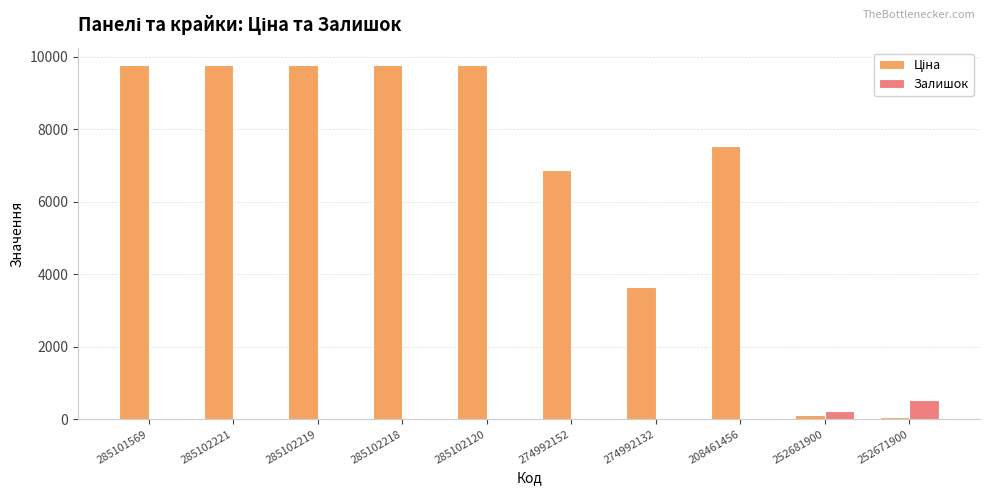

What is the maximum value for Залишок?

518.0